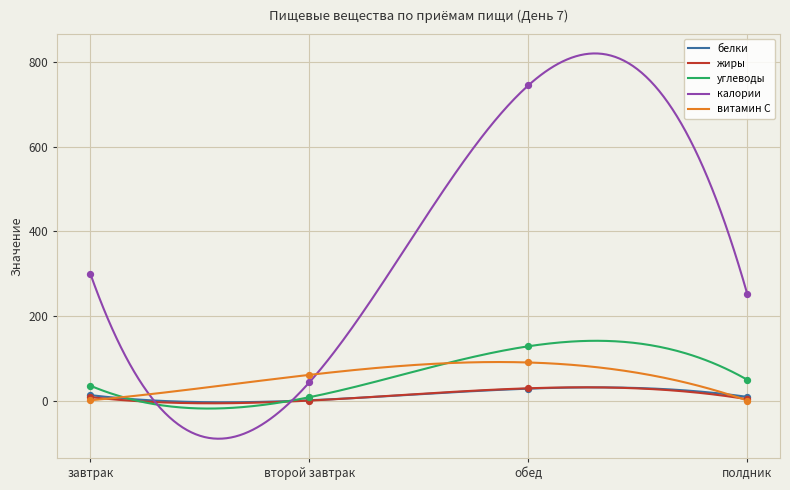

What are all the series names shown in the legend?

белки, жиры, углеводы, калории, витамин С